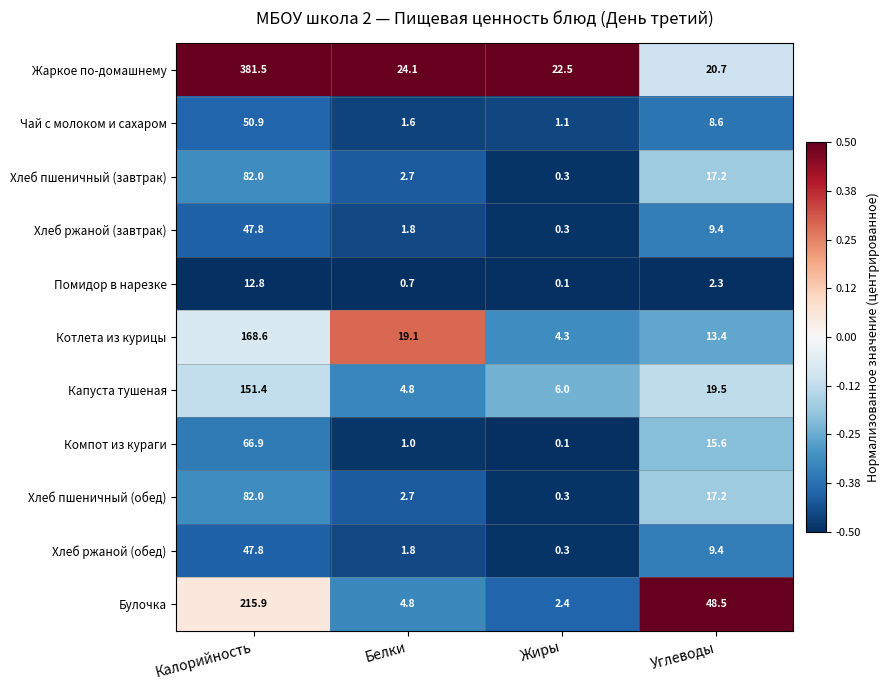

Where does the Котлета из курицы series first go above 19?

Калорийность